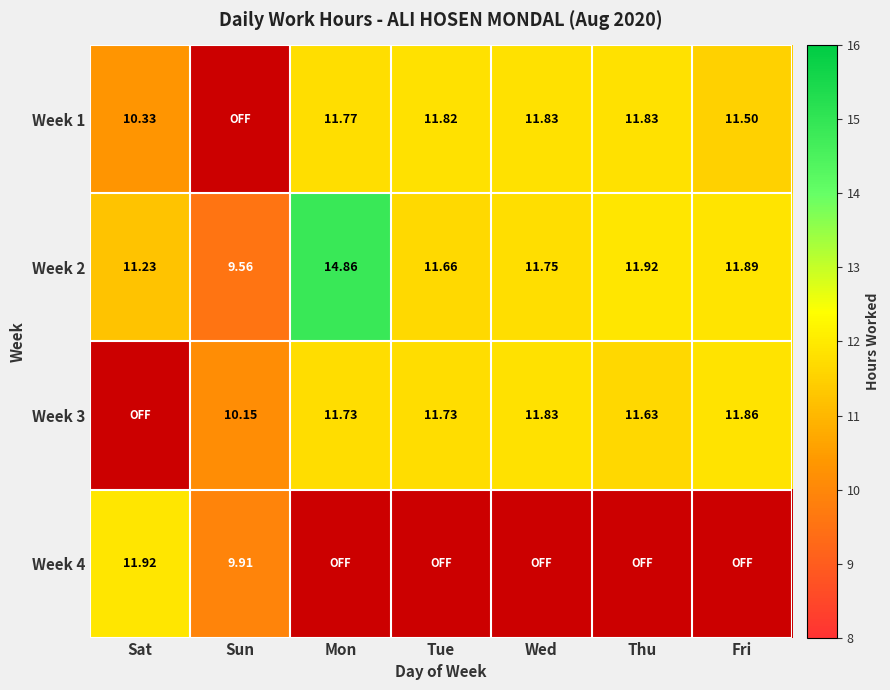

What is the average value of the Week 2 series?

11.8